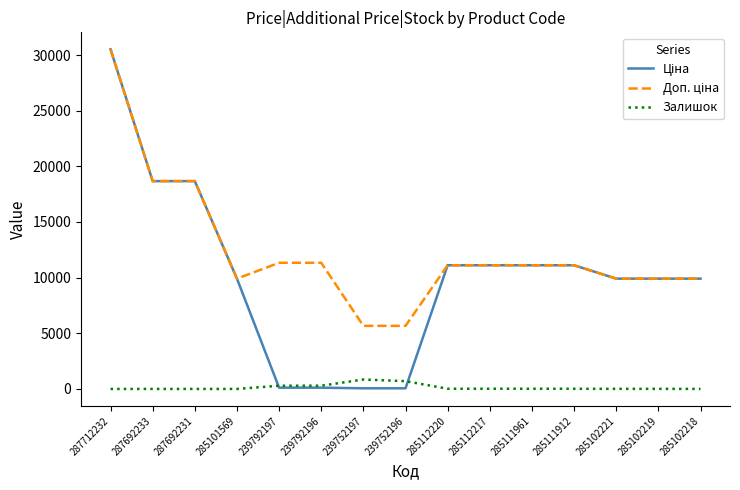

What is the highest value of the Залишок series?

845.0